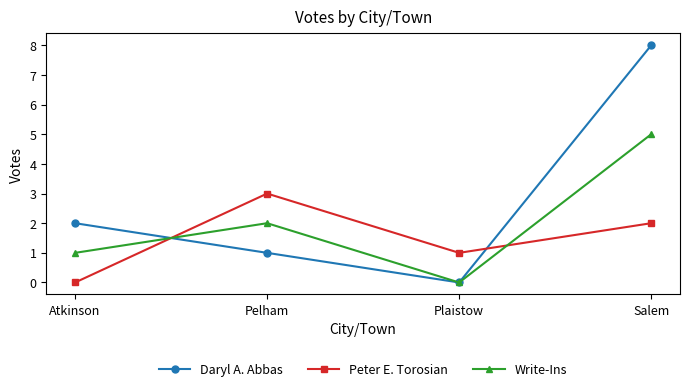

How many intersections are there between Peter E. Torosian and Daryl A. Abbas?

2